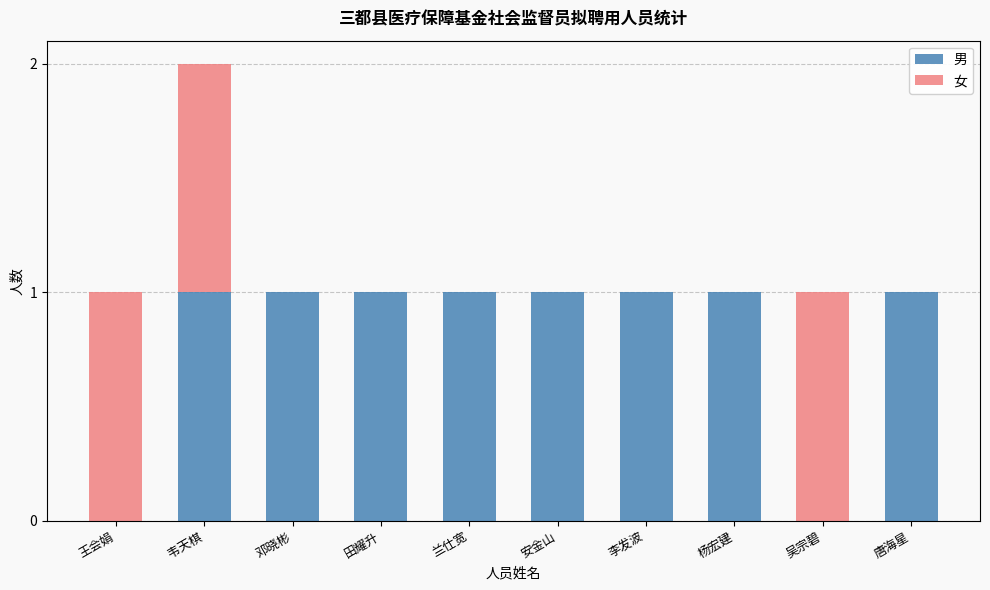

The value of 男 at 李发波 is 1. True or false?

True